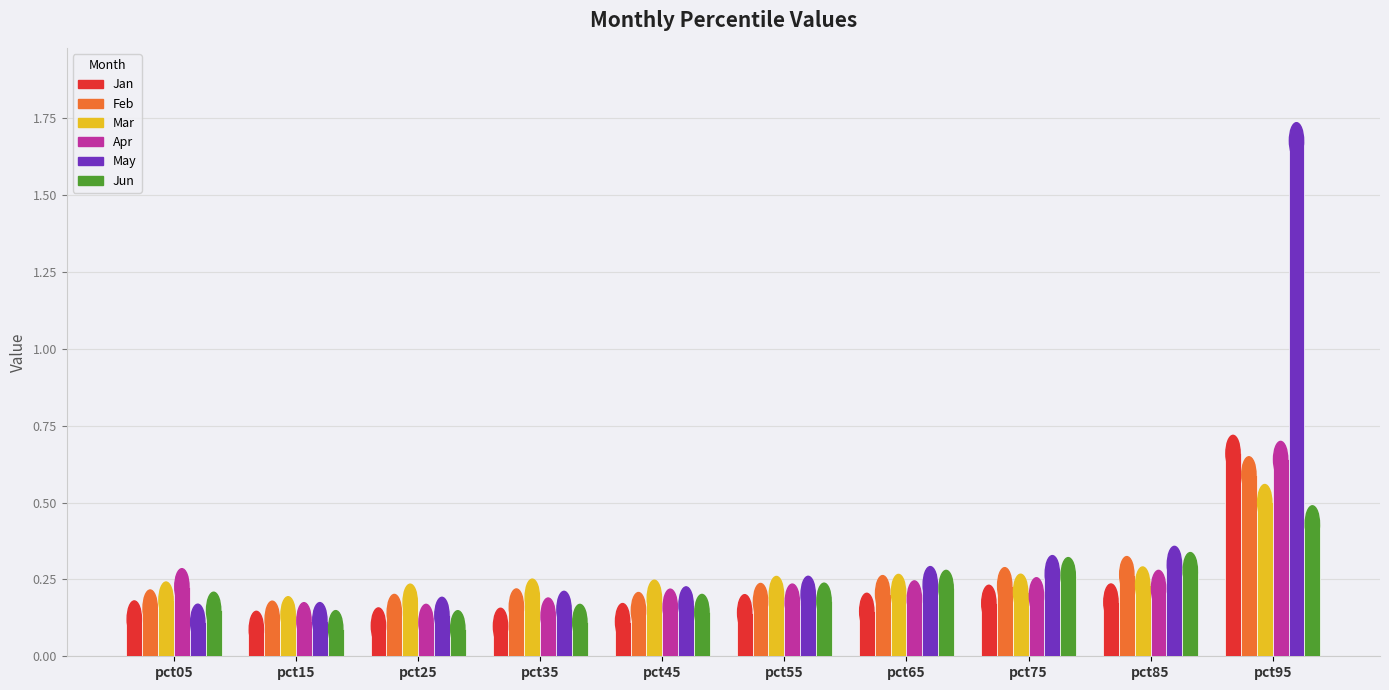

What is the sum of all Mar values?

2.2